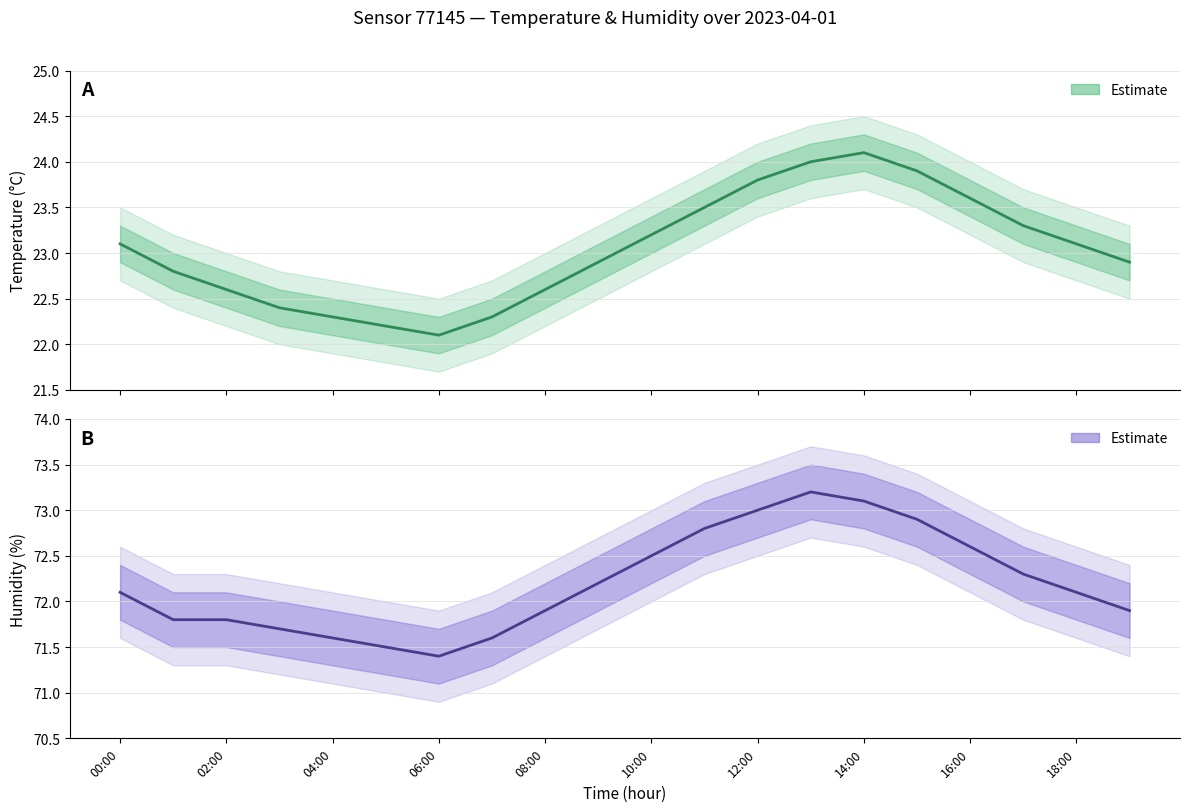

How many data points in humidity are less than 72?

9